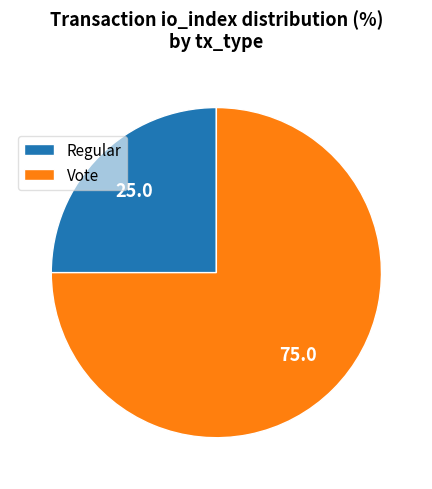

Is the sum of Regular and Vote greater than half?

Yes